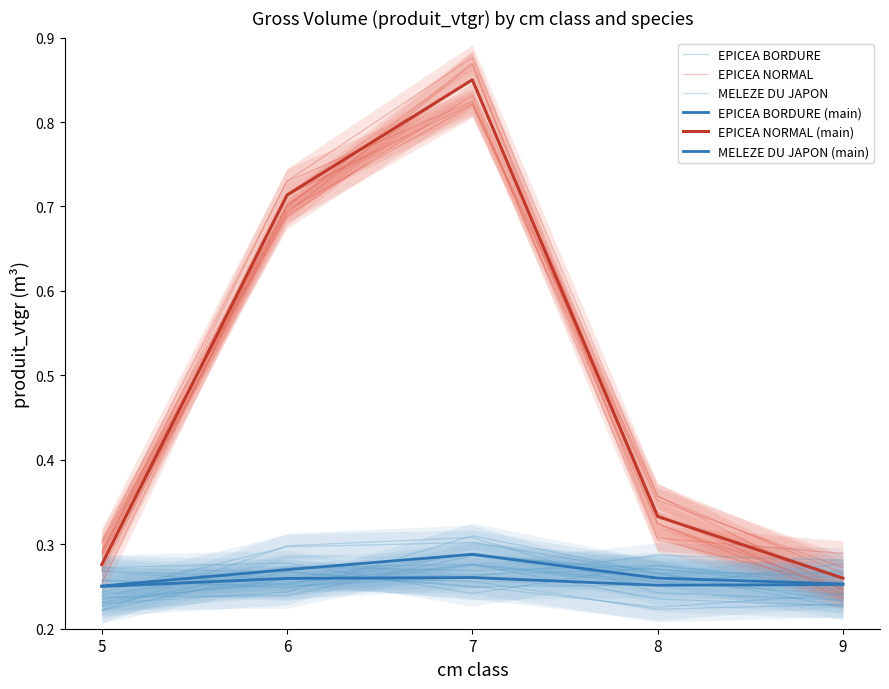

Reading left to right, extract all data points from this chart.

EPICEA BORDURE: 0.2	0.3	0.3	0.3	0.2
EPICEA NORMAL: 0.3	0.7	0.8	0.4	0.2
MELEZE DU JAPON: 0.3	0.3	0.3	0.2	0.2
EPICEA BORDURE (main): 0.3	0.3	0.3	0.3	0.3
EPICEA NORMAL (main): 0.3	0.7	0.8	0.3	0.3
MELEZE DU JAPON (main): 0.2	0.3	0.3	0.3	0.3